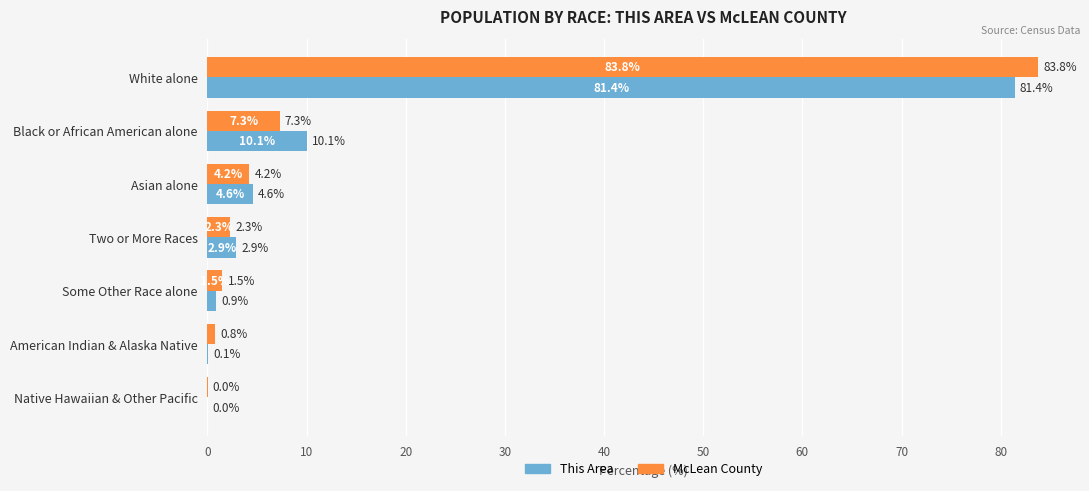

Where is This Area nearest to the value 40?

Black or African American alone